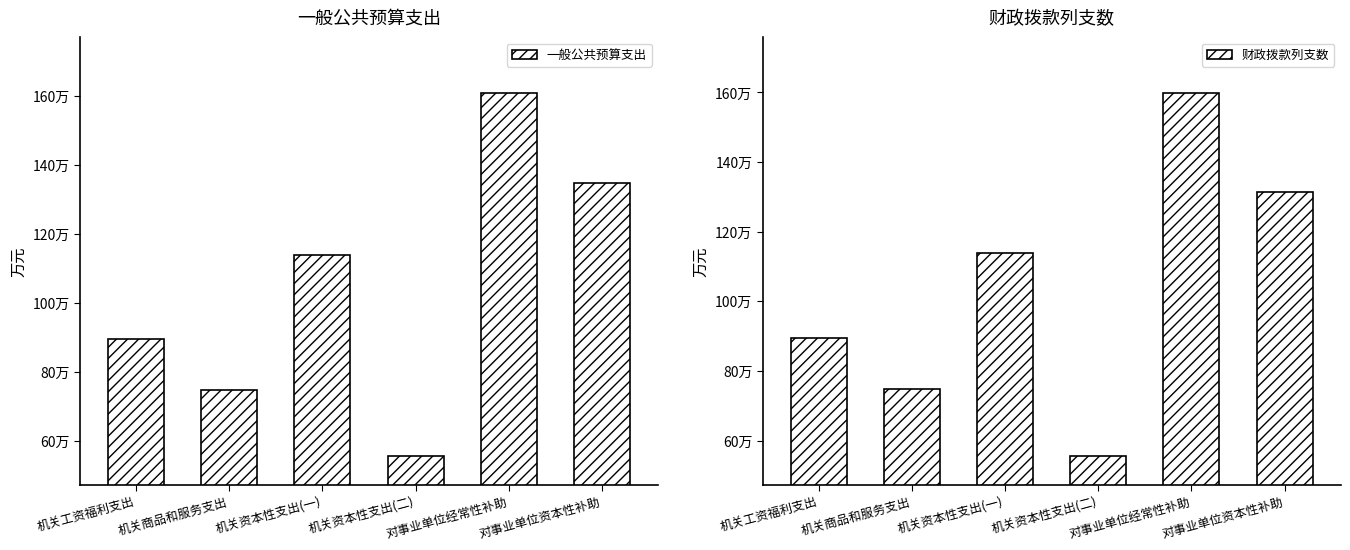

What position from the right is 机关商品和服务支出?

5